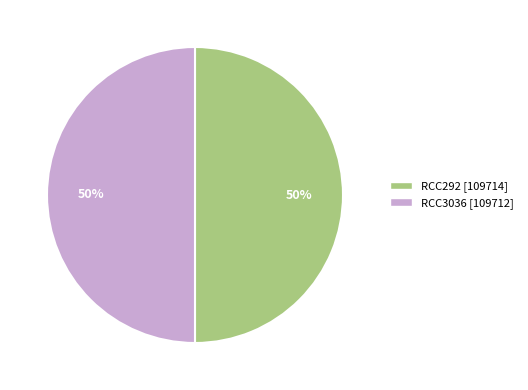

Is the sum of RCC3036 and RCC292 greater than half?

Yes